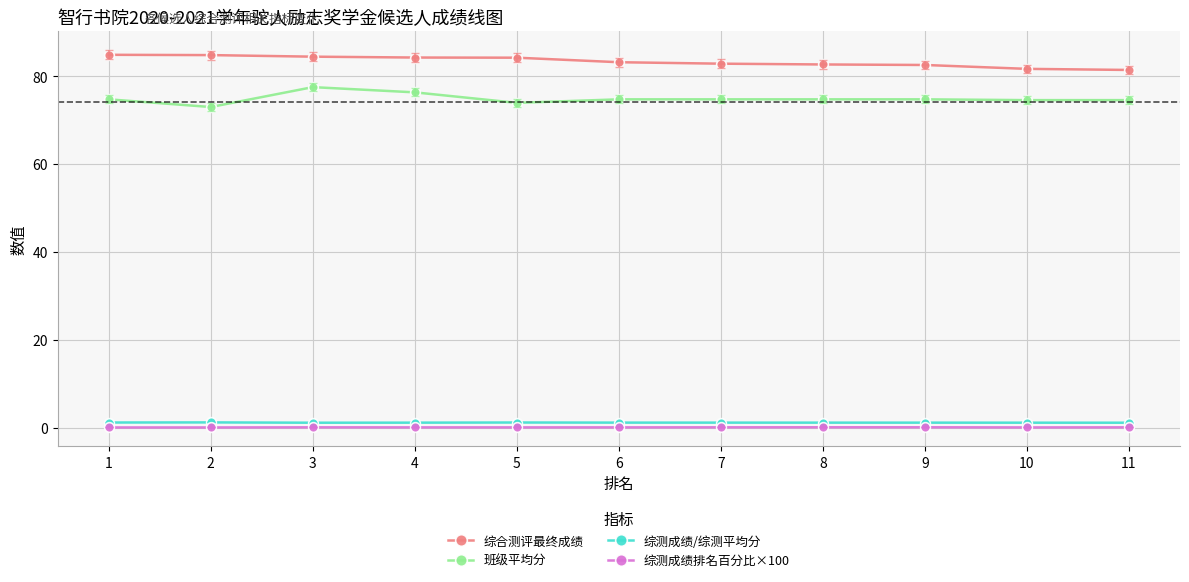

What is the highest value of the 班级平均分 series?

77.5